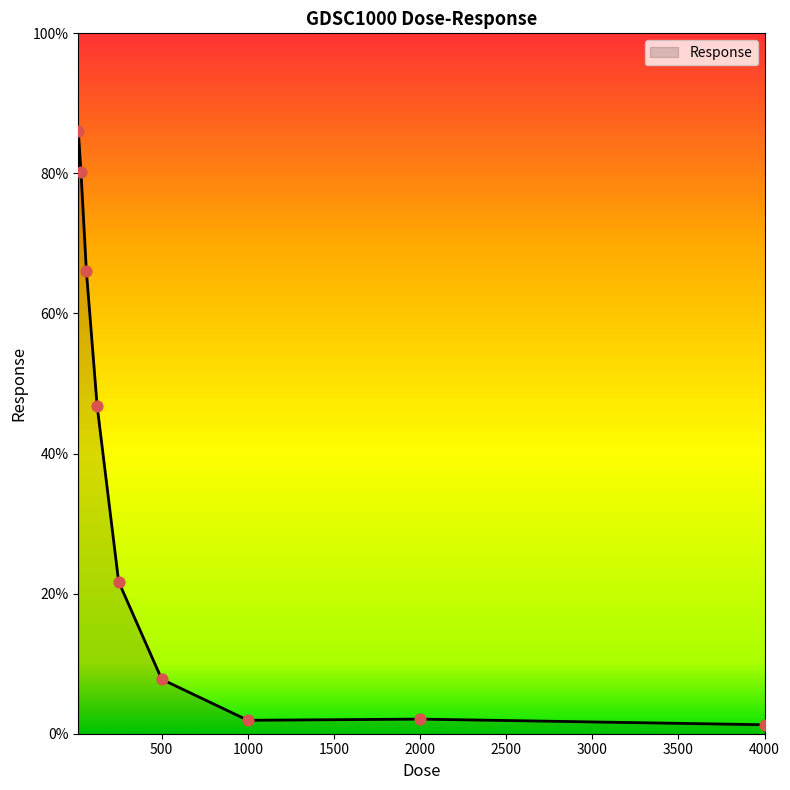

What is the maximum value shown in the chart?

86.1